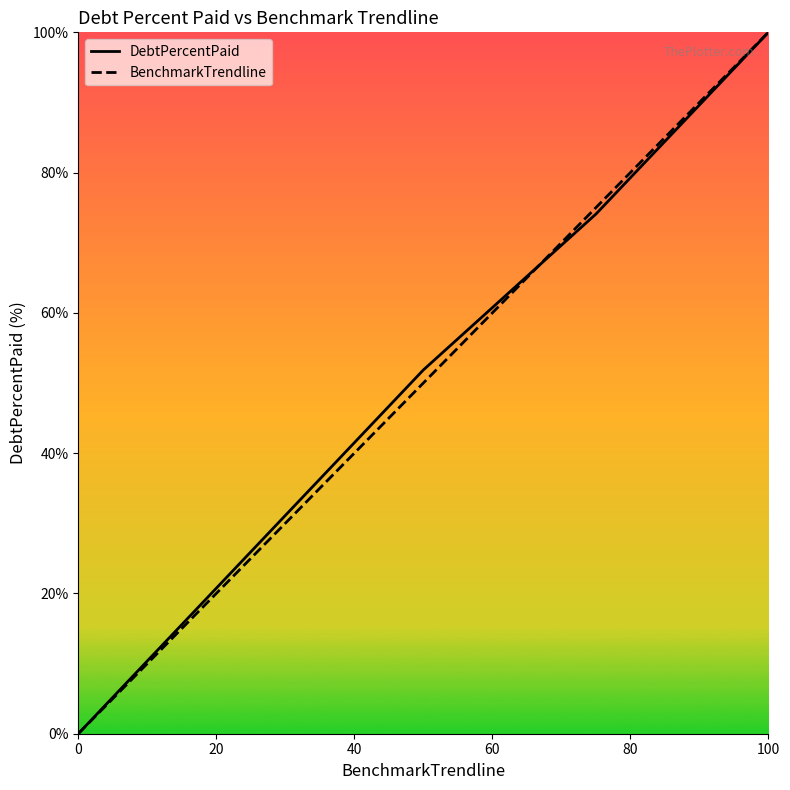

How many times do DebtPercentPaid and BenchmarkTrendline cross each other?

1